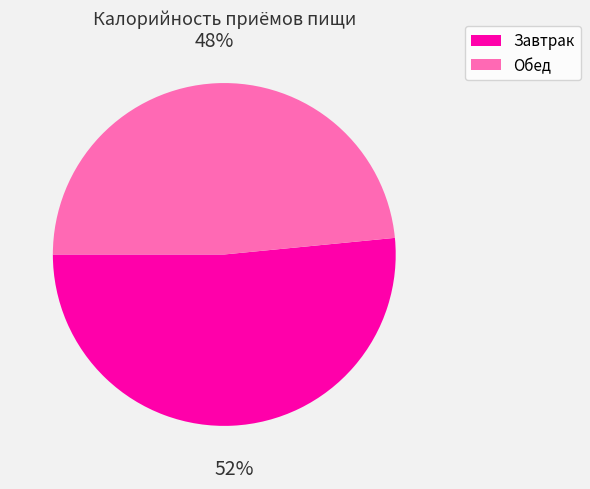

Approximately how many times larger is the value at Обед compared to Завтрак?

0.9